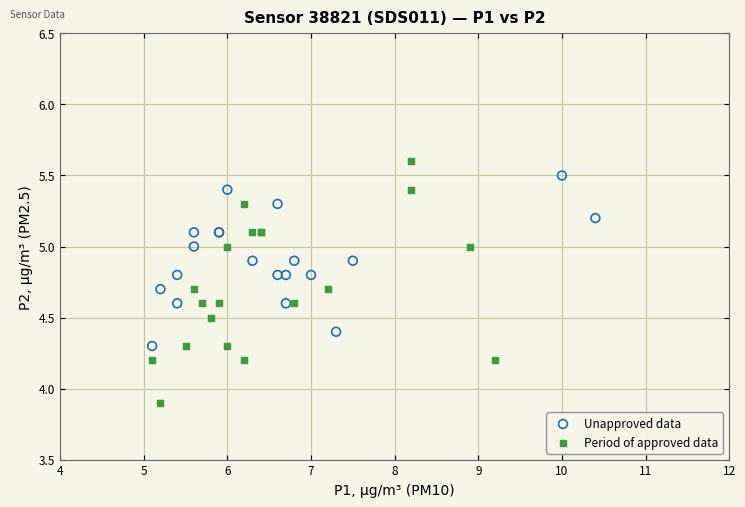

Which series has the largest Y range (max minus min)?

Period of approved data